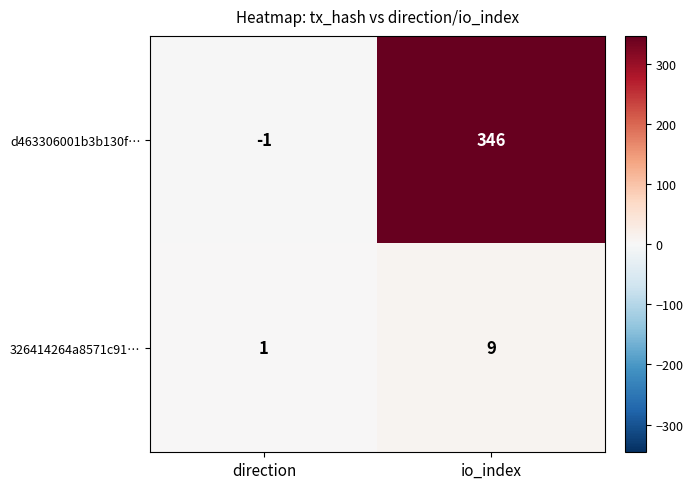

What is the approximate value of 326414264a8571c91… at io_index?

9